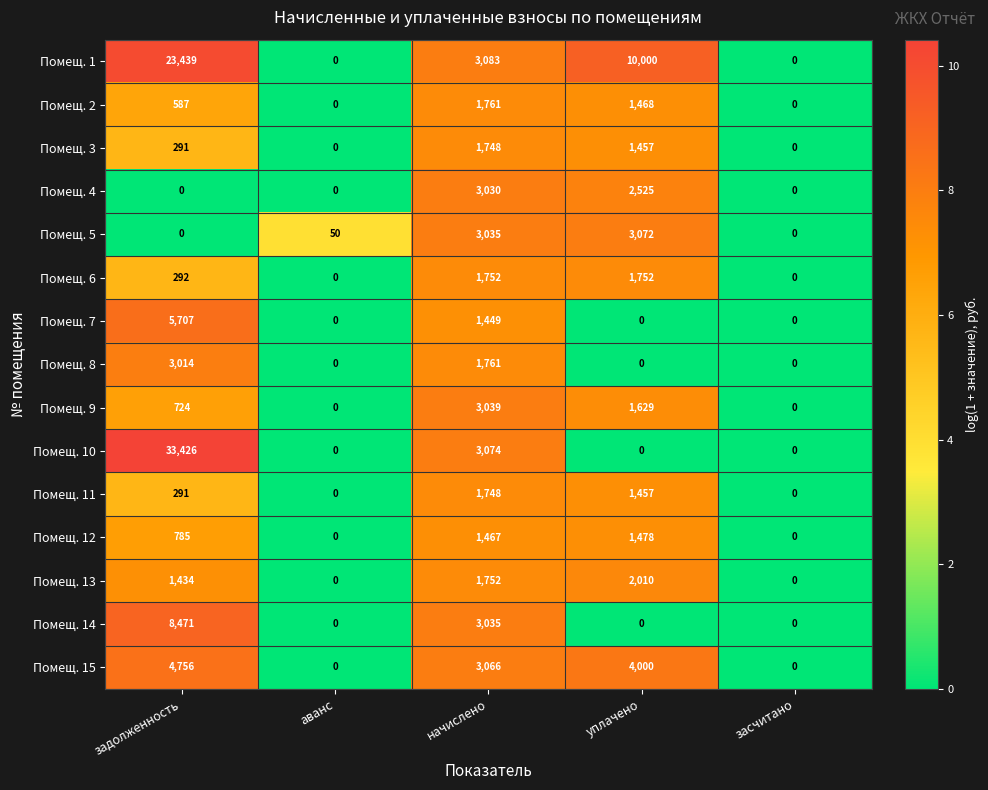

At how many categories does at least one series exceed 1?

4